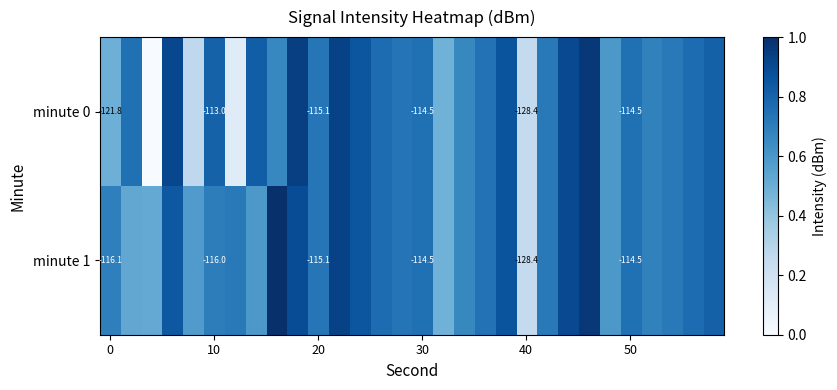

How many values in the minute 0 series exceed 0?

29